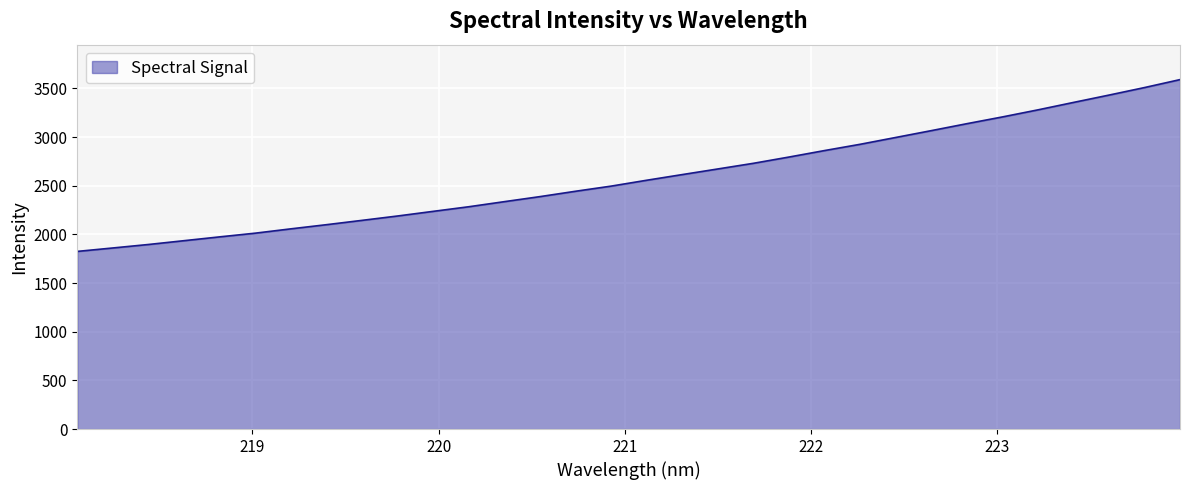

What is the difference between the maximum and minimum values?

1765.5